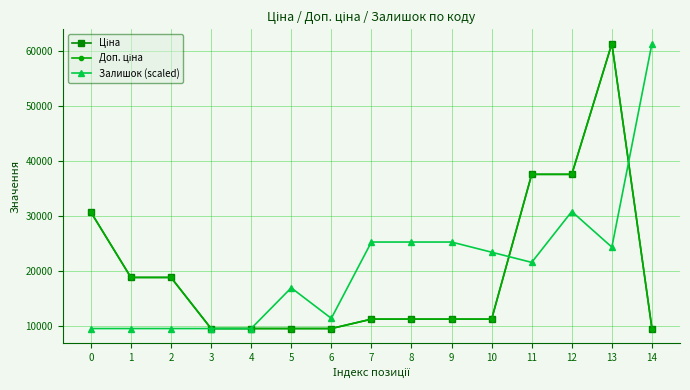

What is the total value across all series at 0?

70914.3